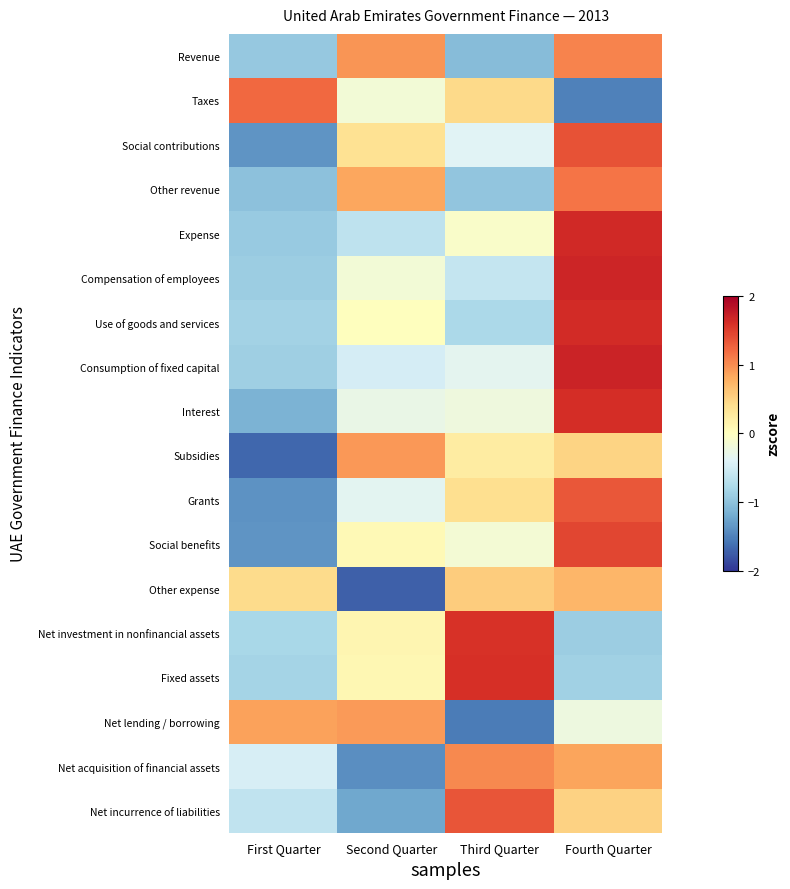

Reading left to right, what are all the values shown in this chart?

Revenue: First Quarter=-1.0	Second Quarter=0.9	Third Quarter=-1.0	Fourth Quarter=1.0
Taxes: First Quarter=1.2	Second Quarter=-0.2	Third Quarter=0.4	Fourth Quarter=-1.5
Social contributions: First Quarter=-1.4	Second Quarter=0.4	Third Quarter=-0.4	Fourth Quarter=1.4
Other revenue: First Quarter=-1.0	Second Quarter=0.8	Third Quarter=-1.0	Fourth Quarter=1.1
Expense: First Quarter=-0.9	Second Quarter=-0.6	Third Quarter=-0.1	Fourth Quarter=1.6
Compensation of employees: First Quarter=-0.9	Second Quarter=-0.2	Third Quarter=-0.6	Fourth Quarter=1.7
Use of goods and services: First Quarter=-0.8	Second Quarter=0.0	Third Quarter=-0.8	Fourth Quarter=1.6
Consumption of fixed capital: First Quarter=-0.9	Second Quarter=-0.5	Third Quarter=-0.3	Fourth Quarter=1.7
Interest: First Quarter=-1.1	Second Quarter=-0.3	Third Quarter=-0.2	Fourth Quarter=1.6
Subsidies: First Quarter=-1.7	Second Quarter=0.9	Third Quarter=0.2	Fourth Quarter=0.5
Grants: First Quarter=-1.4	Second Quarter=-0.4	Third Quarter=0.4	Fourth Quarter=1.3
Social benefits: First Quarter=-1.4	Second Quarter=0.1	Third Quarter=-0.2	Fourth Quarter=1.5
Other expense: First Quarter=0.4	Second Quarter=-1.7	Third Quarter=0.6	Fourth Quarter=0.7
Net investment in nonfinancial assets: First Quarter=-0.8	Second Quarter=0.1	Third Quarter=1.6	Fourth Quarter=-0.9
Fixed assets: First Quarter=-0.8	Second Quarter=0.1	Third Quarter=1.6	Fourth Quarter=-0.9
Net lending / borrowing: First Quarter=0.9	Second Quarter=0.9	Third Quarter=-1.5	Fourth Quarter=-0.2
Net acquisition of financial assets: First Quarter=-0.5	Second Quarter=-1.4	Third Quarter=1.0	Fourth Quarter=0.9
Net incurrence of liabilities: First Quarter=-0.6	Second Quarter=-1.2	Third Quarter=1.4	Fourth Quarter=0.5